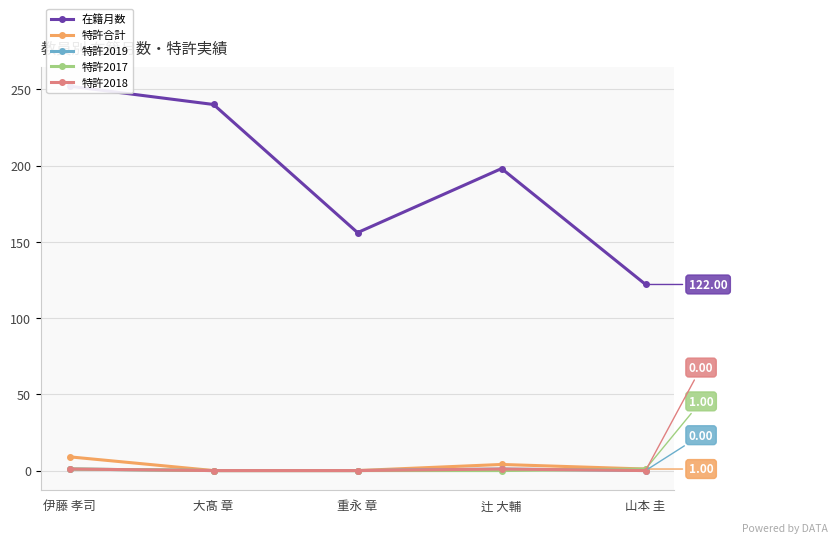

In 特許2018, how many points are higher than both neighbors (excluding endpoints)?

1